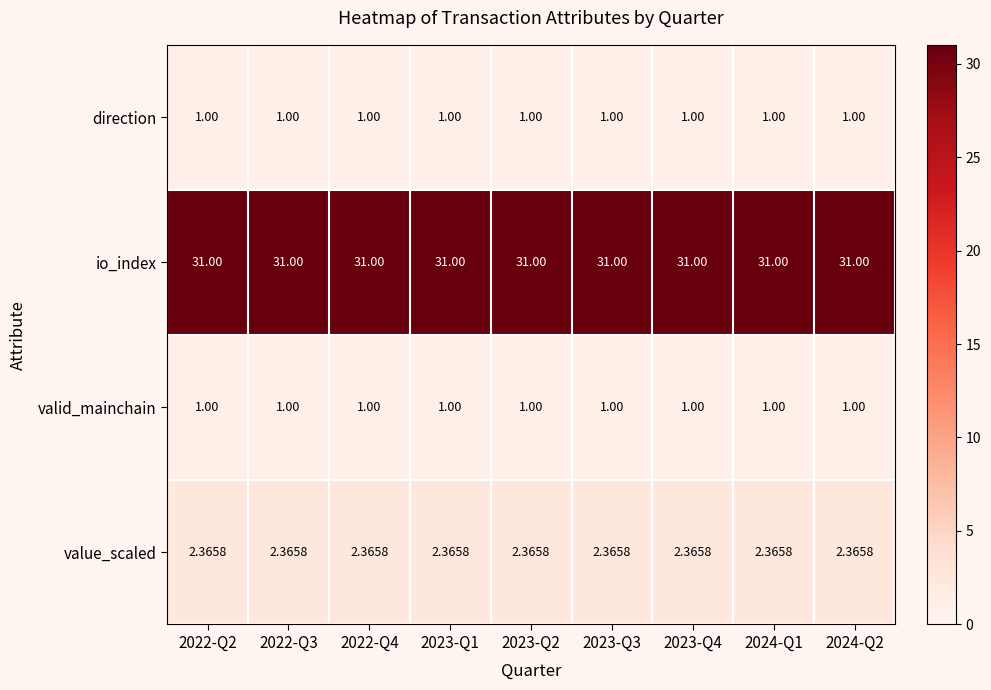

What is the smallest value displayed?

1.0